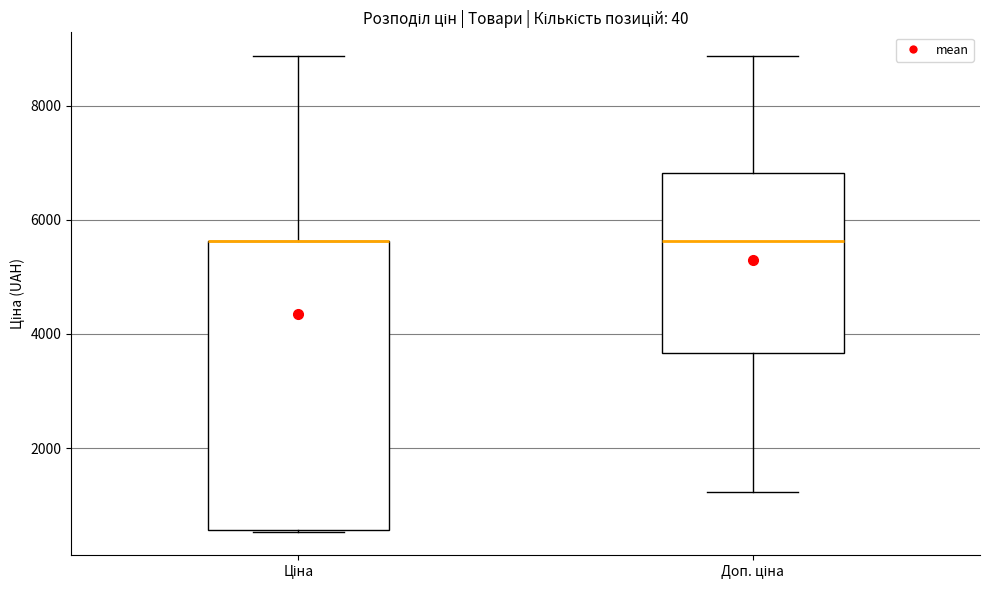

Where does the upper whisker of the box for Ціна end on the y-axis? The values are not printed on the chart, so give them approximately, as read against the axis.

8800